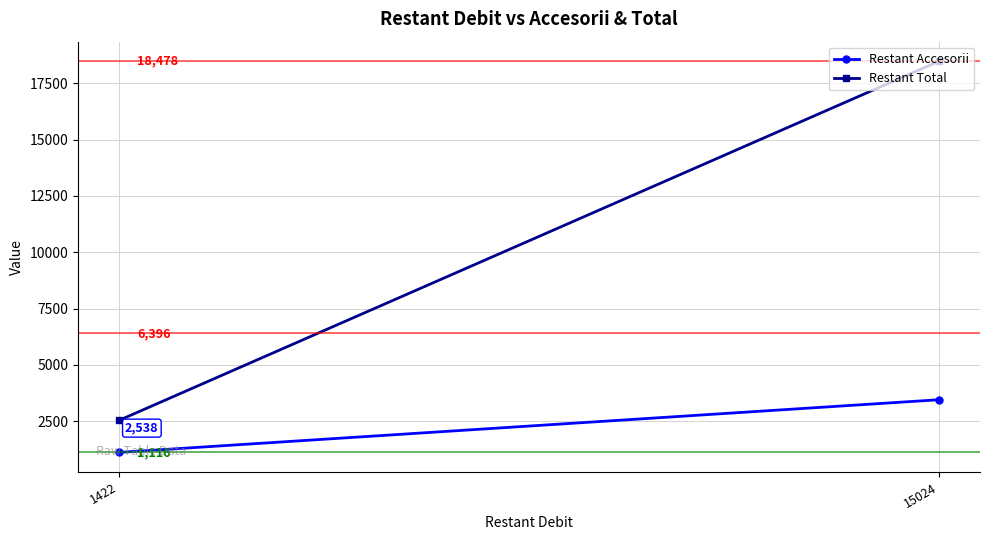

Which category has the highest value across all series?

15024